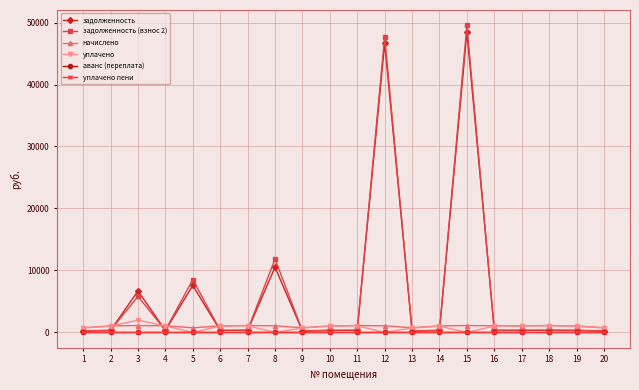

Between 12 and 18, which series saw the biggest shift?

задолженность (взнос 2)